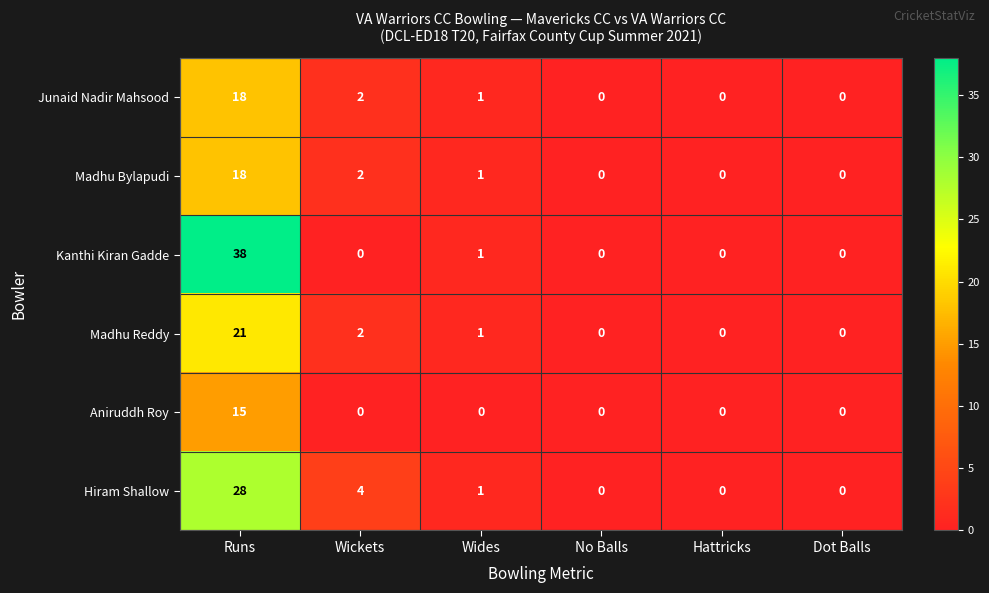

Where is Junaid Nadir Mahsood nearest to the value 9?

Wickets